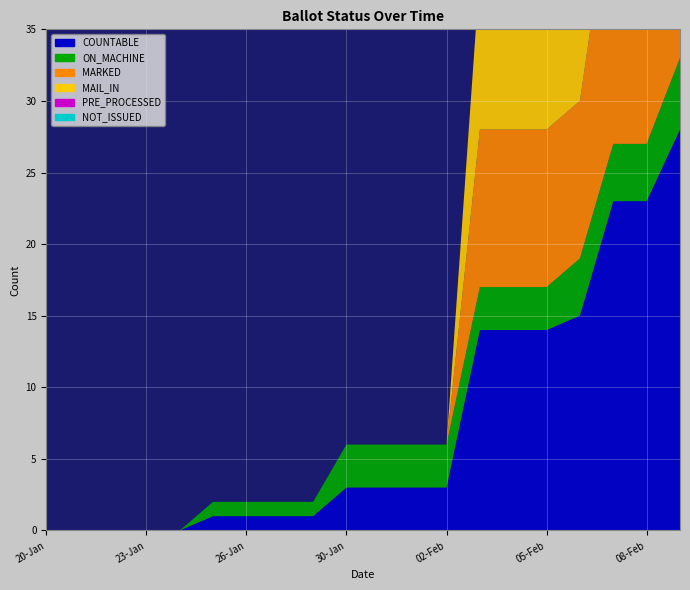

Reading left to right, extract all data points from this chart.

COUNTABLE: 20-Jan=0	21-Jan=0	22-Jan=0	23-Jan=0	24-Jan=0	25-Jan=1	26-Jan=1	27-Jan=1	29-Jan=1	30-Jan=3	31-Jan=3	01-Feb=3	02-Feb=3	03-Feb=14	04-Feb=14	05-Feb=14	06-Feb=15	07-Feb=23	08-Feb=23	09-Feb=28
ON_MACHINE: 20-Jan=0	21-Jan=0	22-Jan=0	23-Jan=0	24-Jan=0	25-Jan=1	26-Jan=1	27-Jan=1	29-Jan=1	30-Jan=3	31-Jan=3	01-Feb=3	02-Feb=3	03-Feb=3	04-Feb=3	05-Feb=3	06-Feb=4	07-Feb=4	08-Feb=4	09-Feb=5
MARKED: 20-Jan=0	21-Jan=0	22-Jan=0	23-Jan=0	24-Jan=0	25-Jan=0	26-Jan=0	27-Jan=0	29-Jan=0	30-Jan=0	31-Jan=0	01-Feb=0	02-Feb=0	03-Feb=11	04-Feb=11	05-Feb=11	06-Feb=11	07-Feb=19	08-Feb=19	09-Feb=23
MAIL_IN: 20-Jan=0	21-Jan=0	22-Jan=0	23-Jan=0	24-Jan=0	25-Jan=0	26-Jan=0	27-Jan=0	29-Jan=0	30-Jan=0	31-Jan=0	01-Feb=0	02-Feb=0	03-Feb=11	04-Feb=11	05-Feb=11	06-Feb=11	07-Feb=19	08-Feb=19	09-Feb=23
PRE_PROCESSED: 20-Jan=0	21-Jan=0	22-Jan=0	23-Jan=0	24-Jan=0	25-Jan=0	26-Jan=0	27-Jan=0	29-Jan=0	30-Jan=0	31-Jan=0	01-Feb=0	02-Feb=0	03-Feb=0	04-Feb=0	05-Feb=0	06-Feb=0	07-Feb=0	08-Feb=0	09-Feb=0
NOT_ISSUED: 20-Jan=0	21-Jan=0	22-Jan=0	23-Jan=0	24-Jan=0	25-Jan=0	26-Jan=0	27-Jan=0	29-Jan=0	30-Jan=0	31-Jan=0	01-Feb=0	02-Feb=0	03-Feb=0	04-Feb=0	05-Feb=0	06-Feb=0	07-Feb=0	08-Feb=0	09-Feb=0